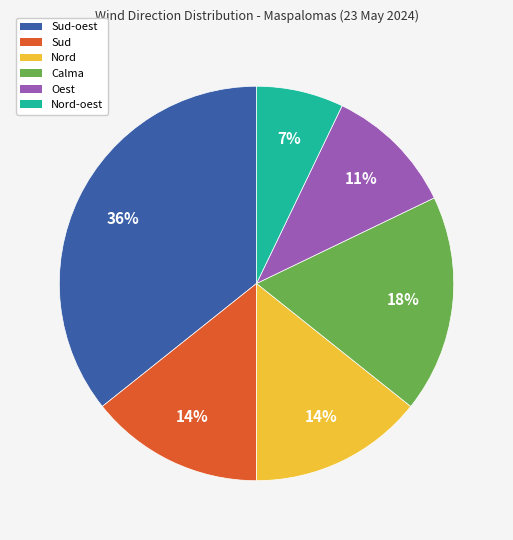

How many slices are in this pie chart?

6